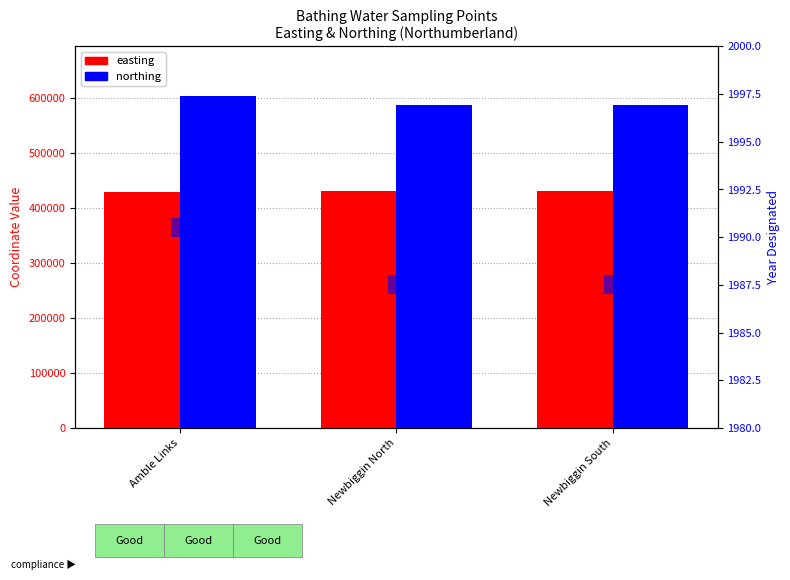

How many bars are there in total?

9